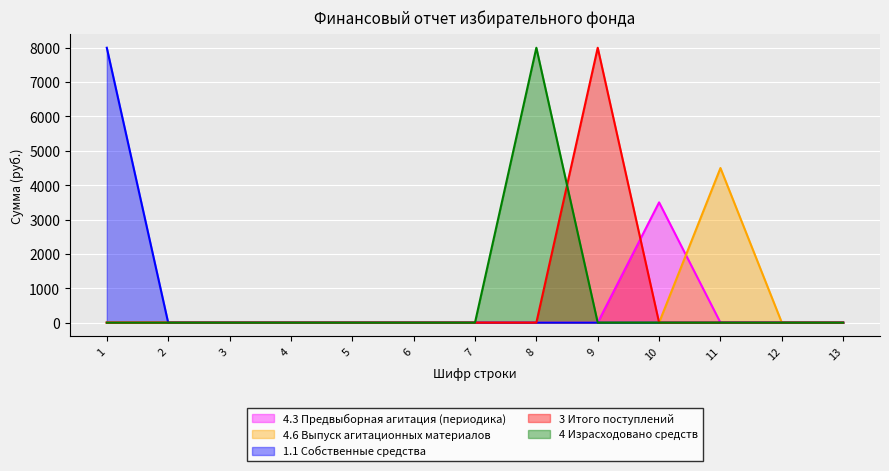

Is the value of 4.3 Предвыборная агитация (периодика) at 8 greater than the value of 4 Израсходовано средств at 10?

No